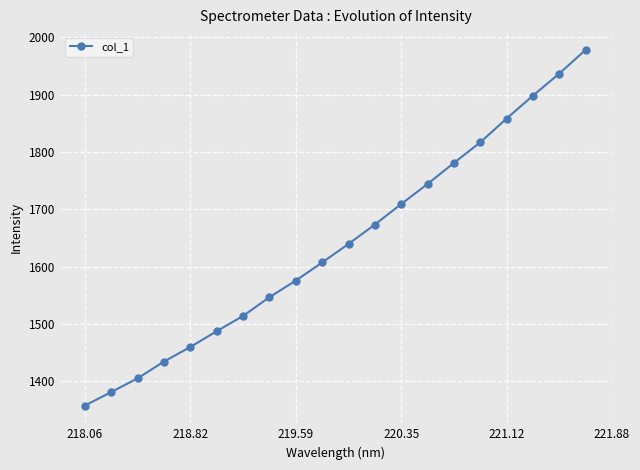

True or false: there are more than 1 points higher than both neighbors.

False